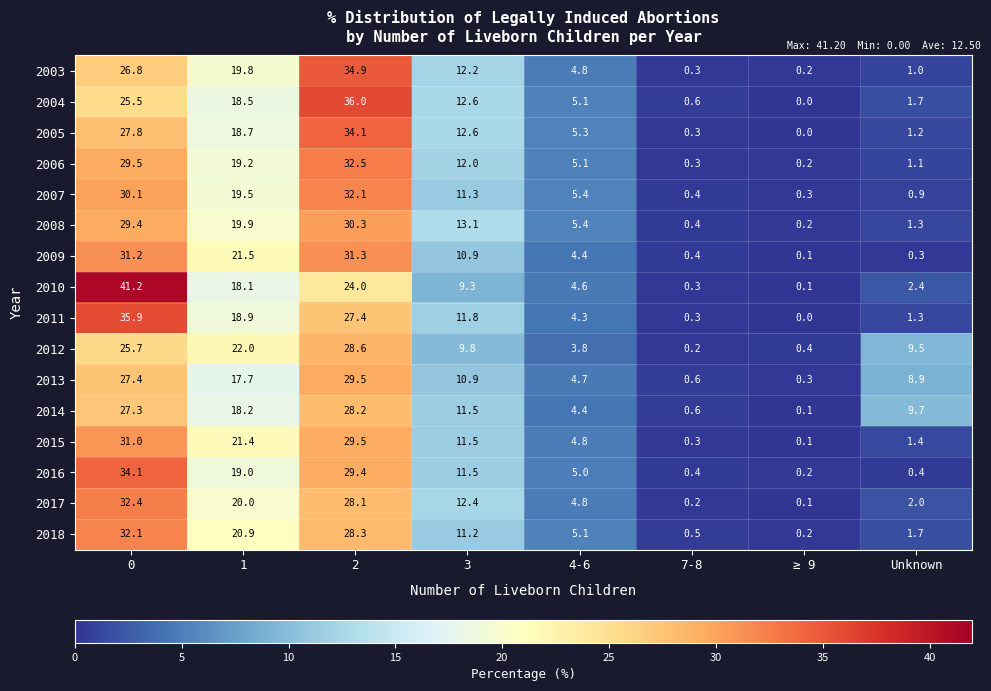

How many distinct data groups are displayed?

16